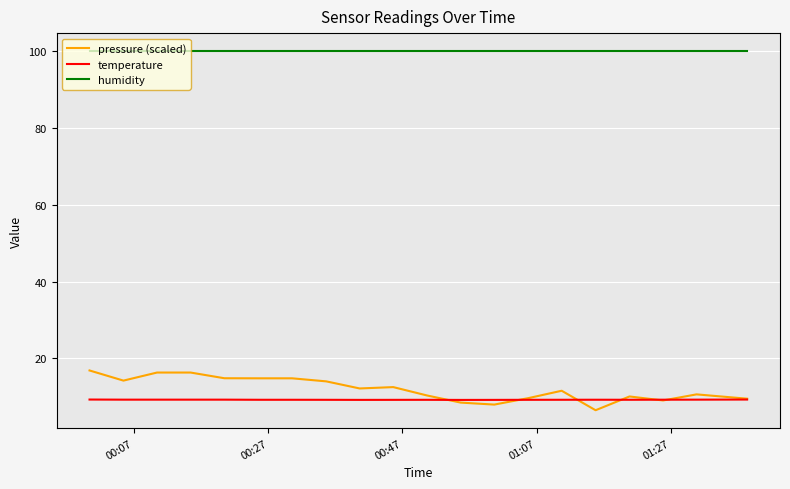

Which series has the largest total across all categories?

humidity